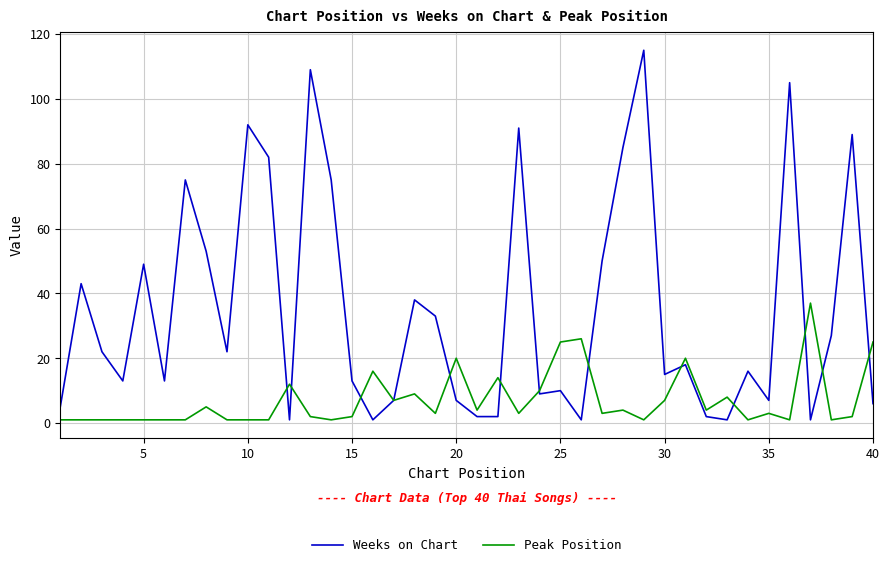

List the series in order of their peak value, lowest first.

Peak Position, Weeks on Chart